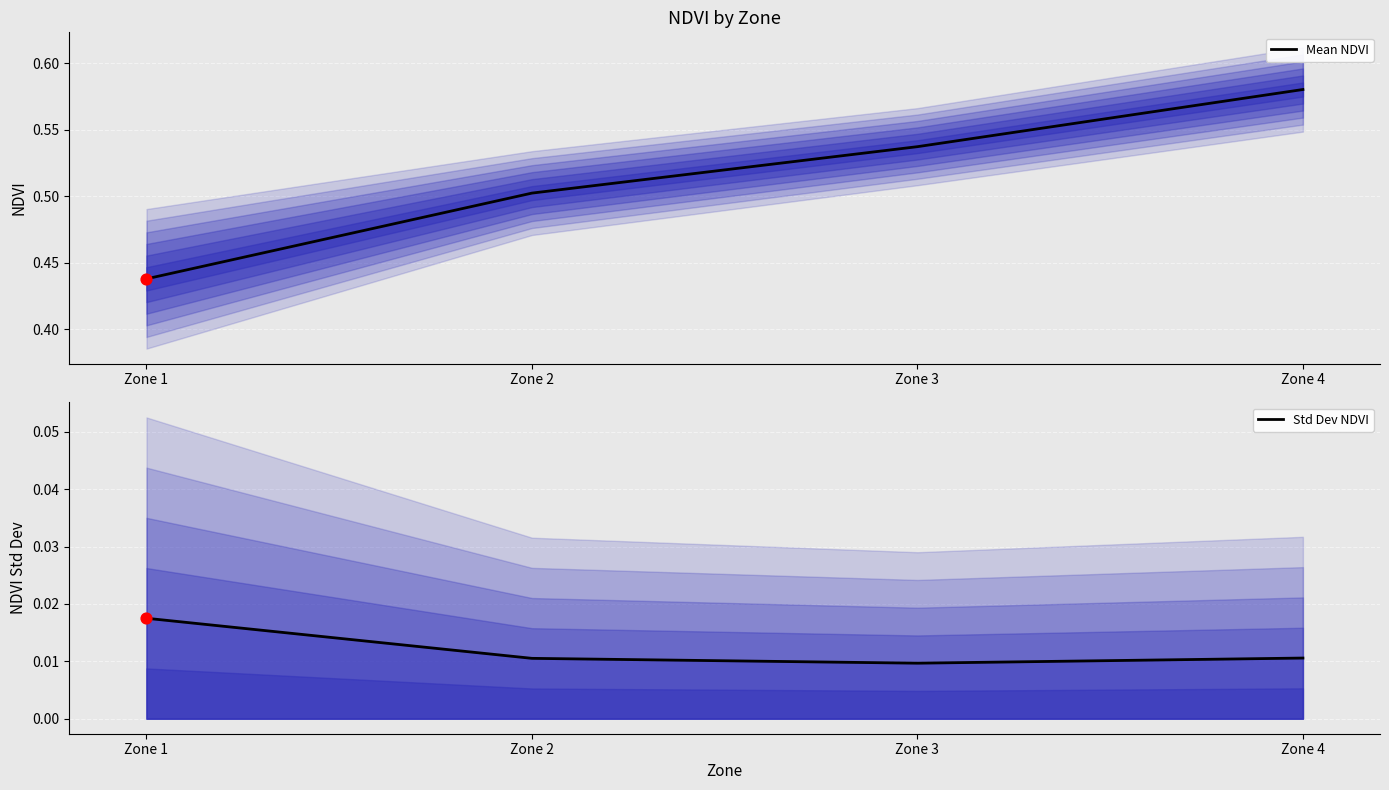

Which series reaches the maximum Y coordinate?

Mean NDVI